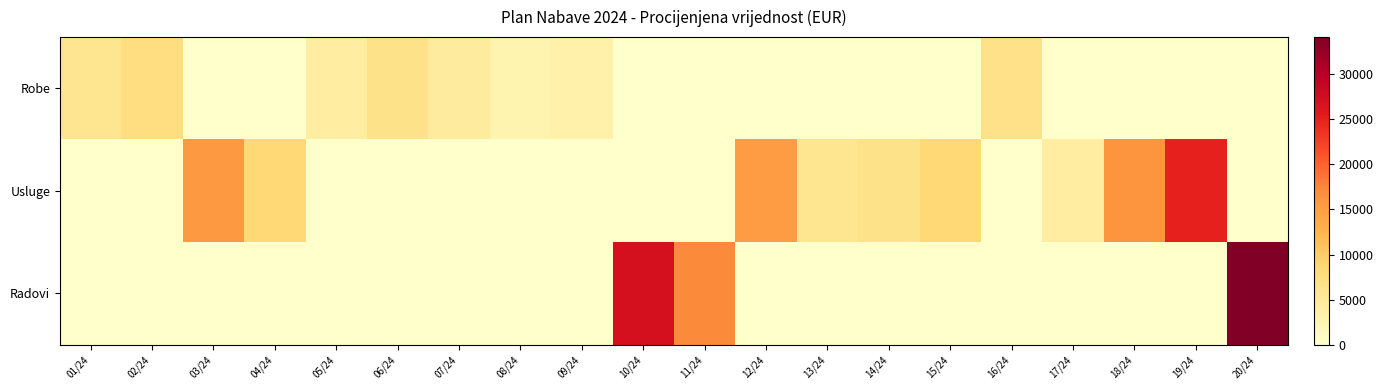

At which category does the chart reach its peak across all series?

20/24